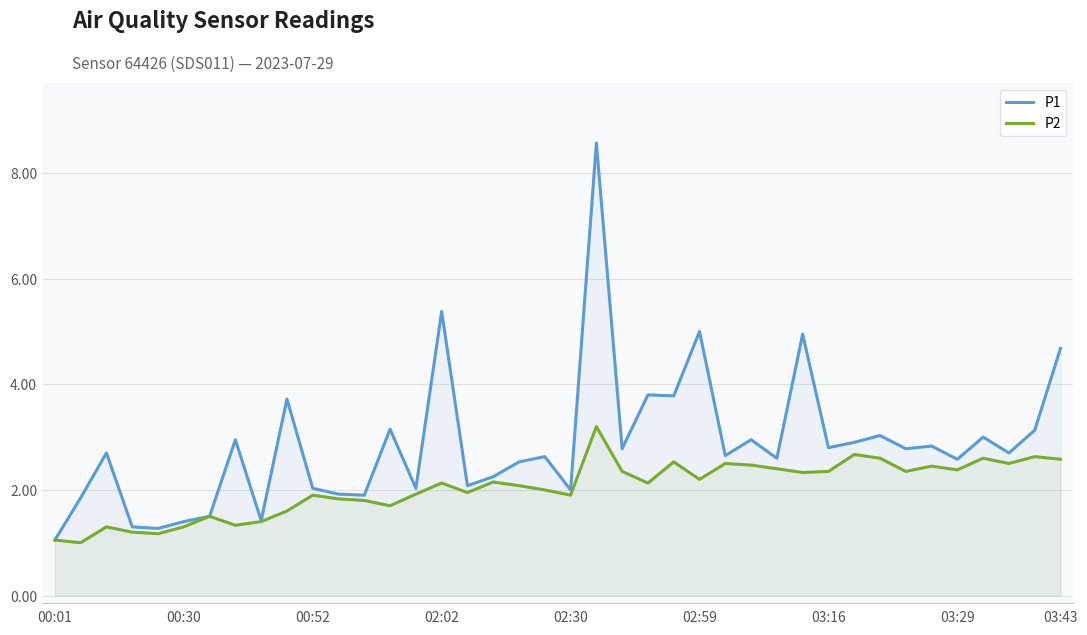

What is the minimum value shown in the chart?

1.0